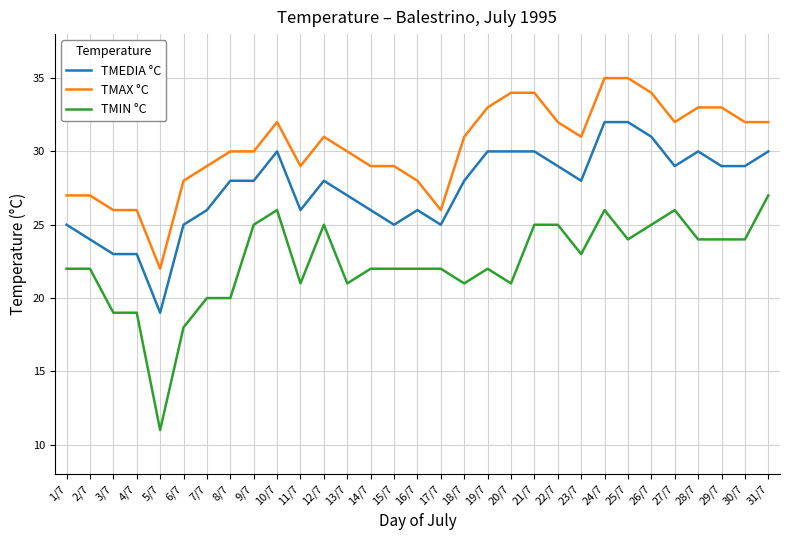

True or false: TMAX °C has more than 1 points higher than both neighbors.

True